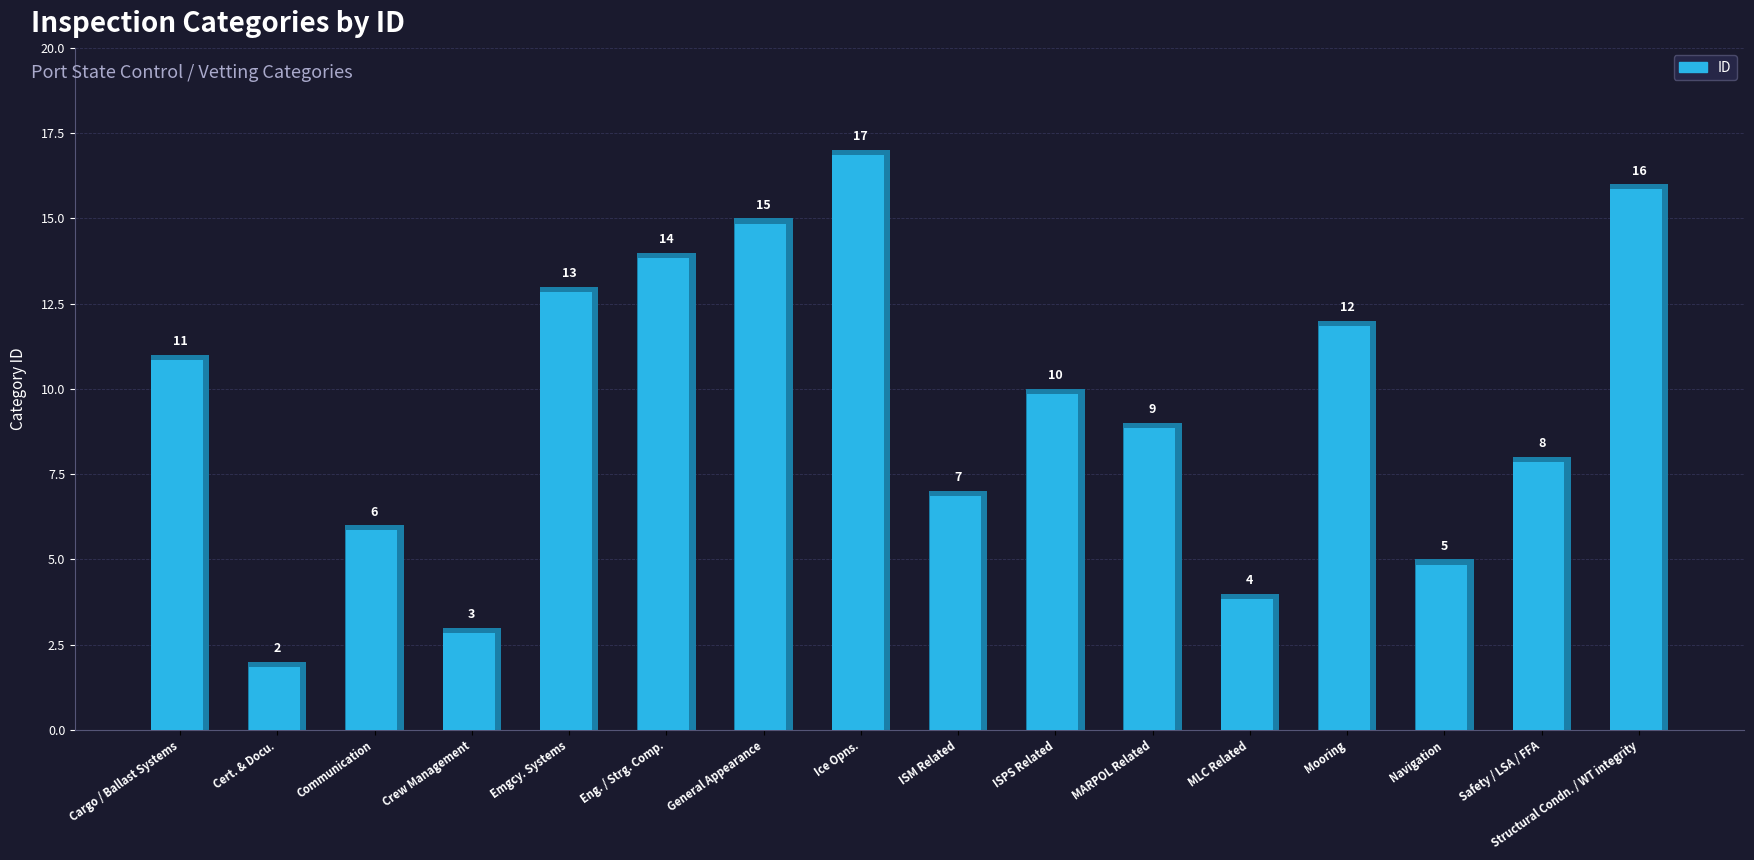

Are the bars grouped side by side (vs. stacked)?

No